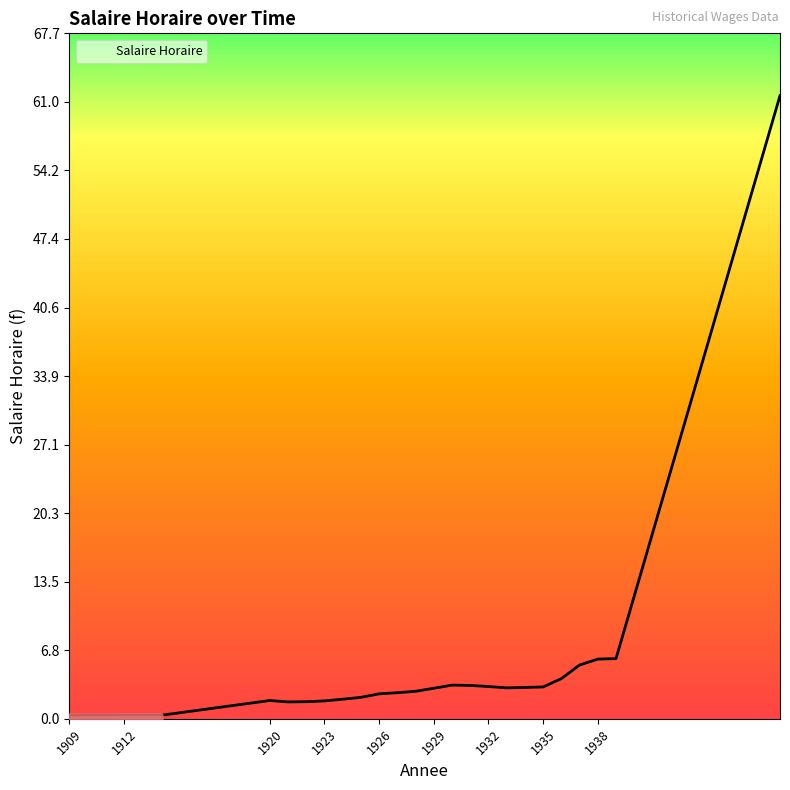

What is the difference between the maximum and minimum values?

61.3